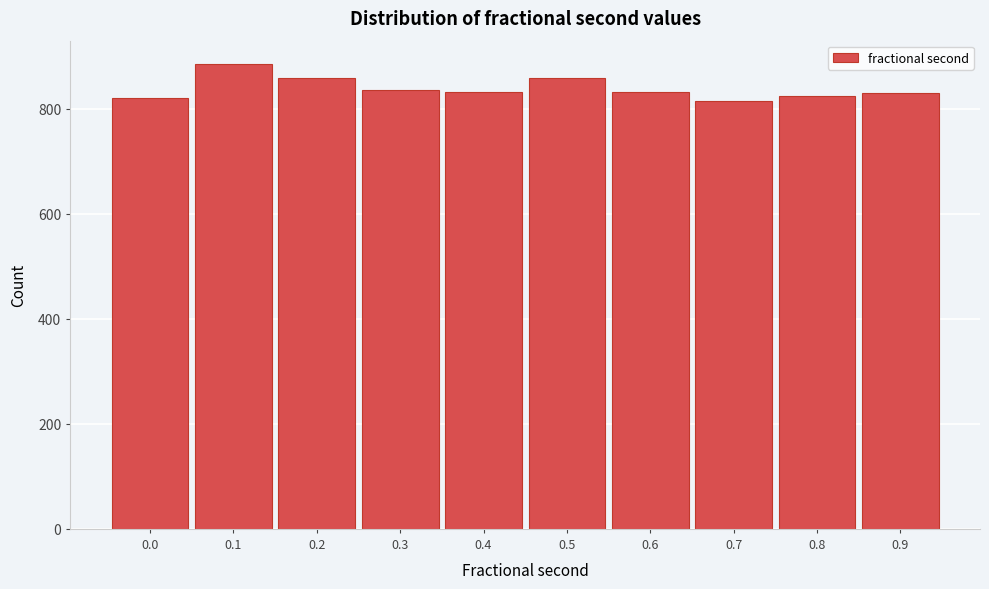

What is the change in value from 0.1 to 0.3?

-49